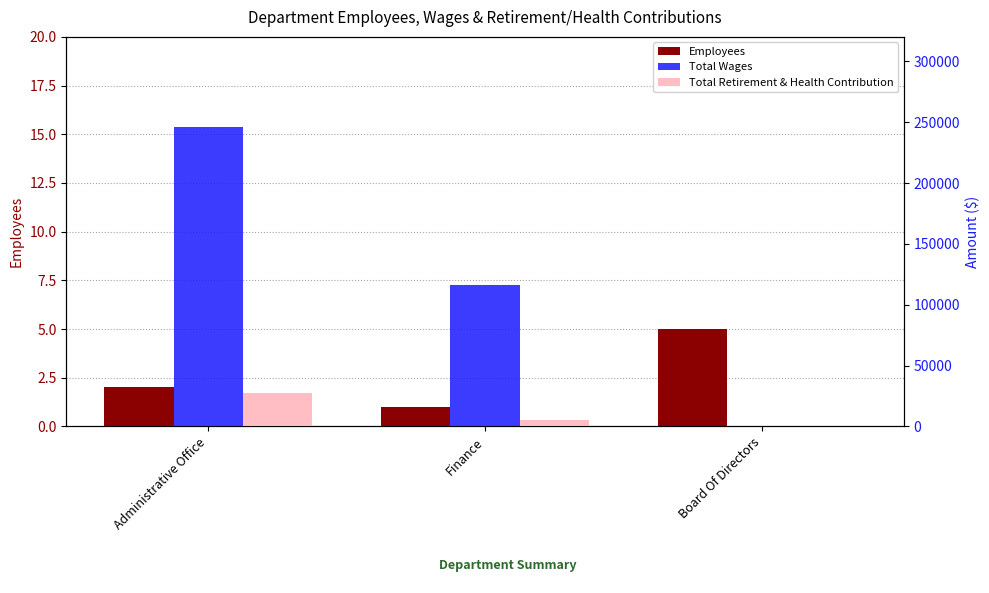

How many Total Wages values are between 0 and 246313?

3